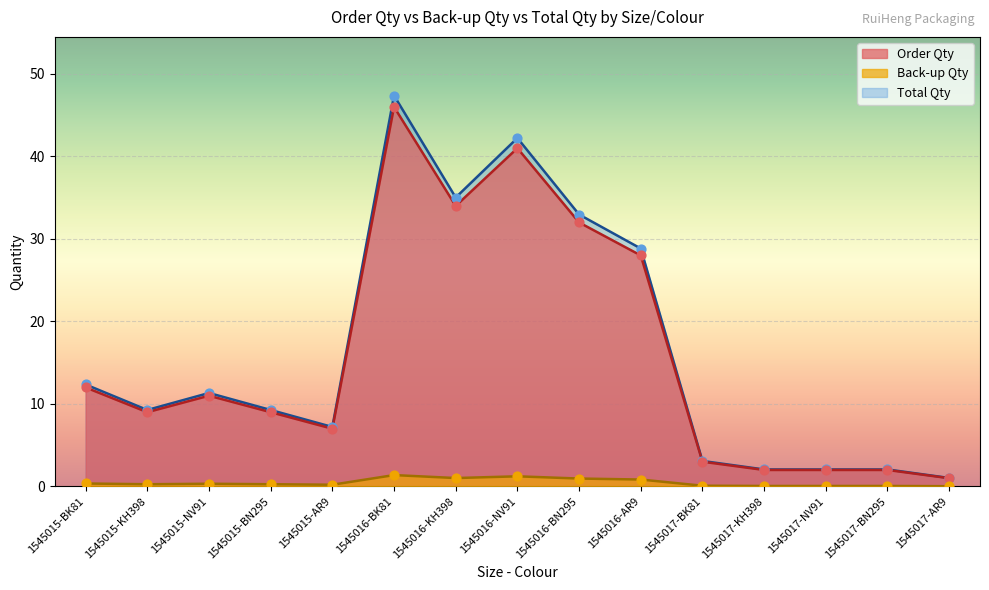

At how many categories does at least one series exceed 47?

1